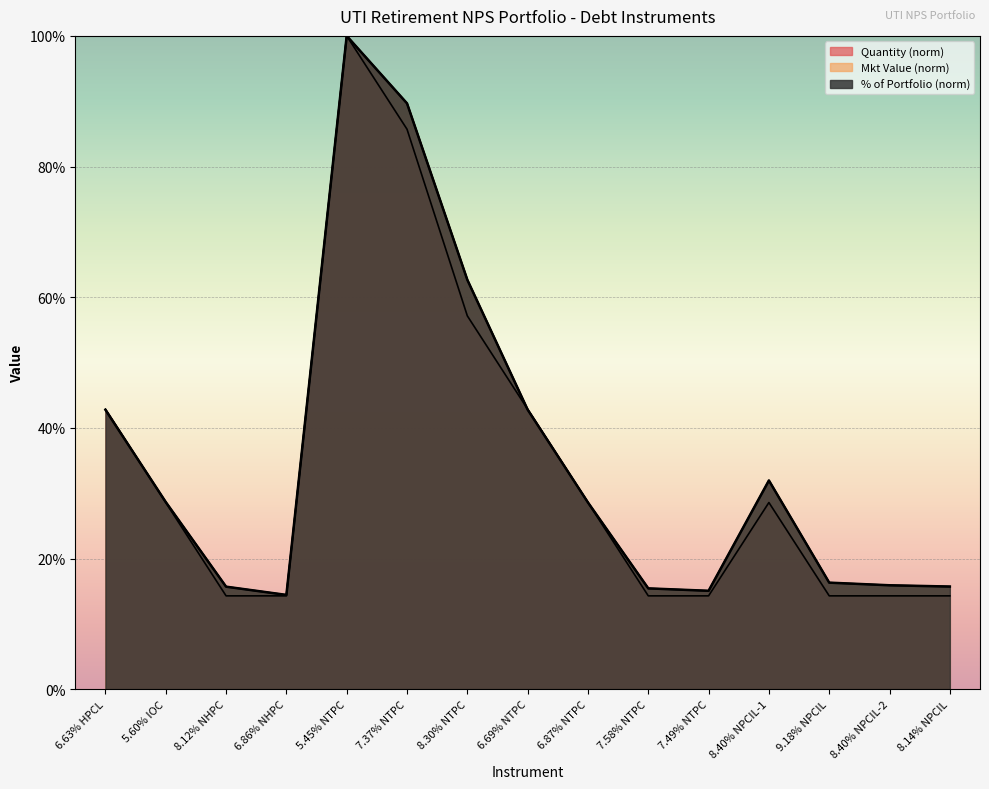

What is the average value of the Mkt Value series?

35.7